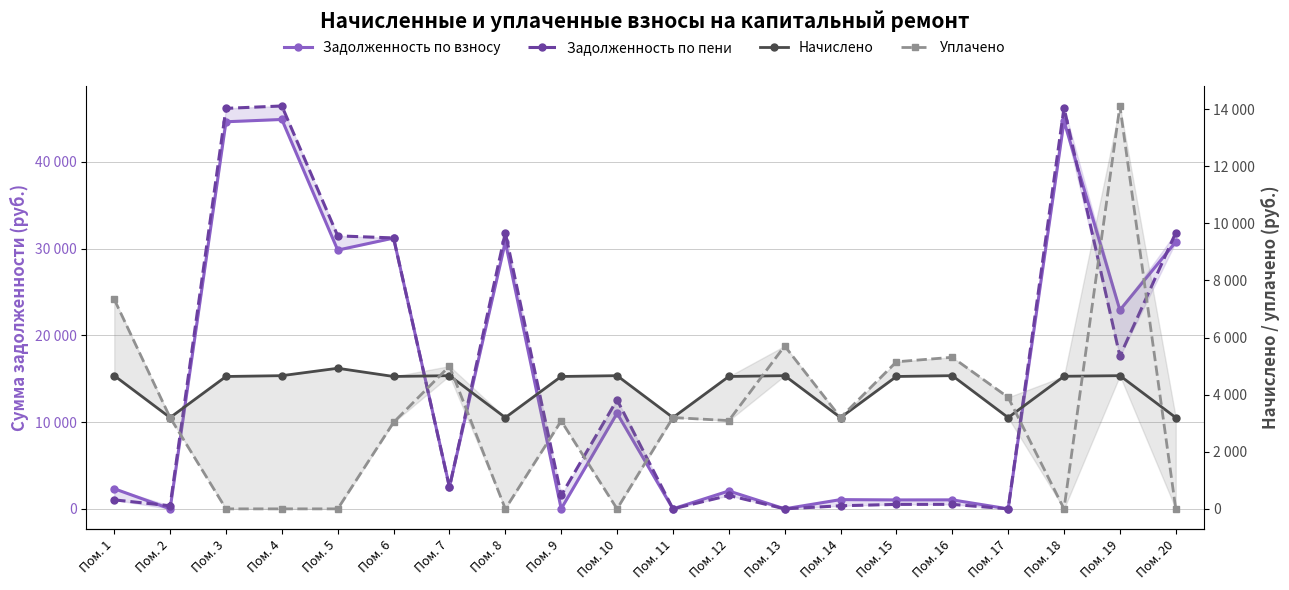

True or false: Задолженность по взносу has more than 2 interior local peaks.

True